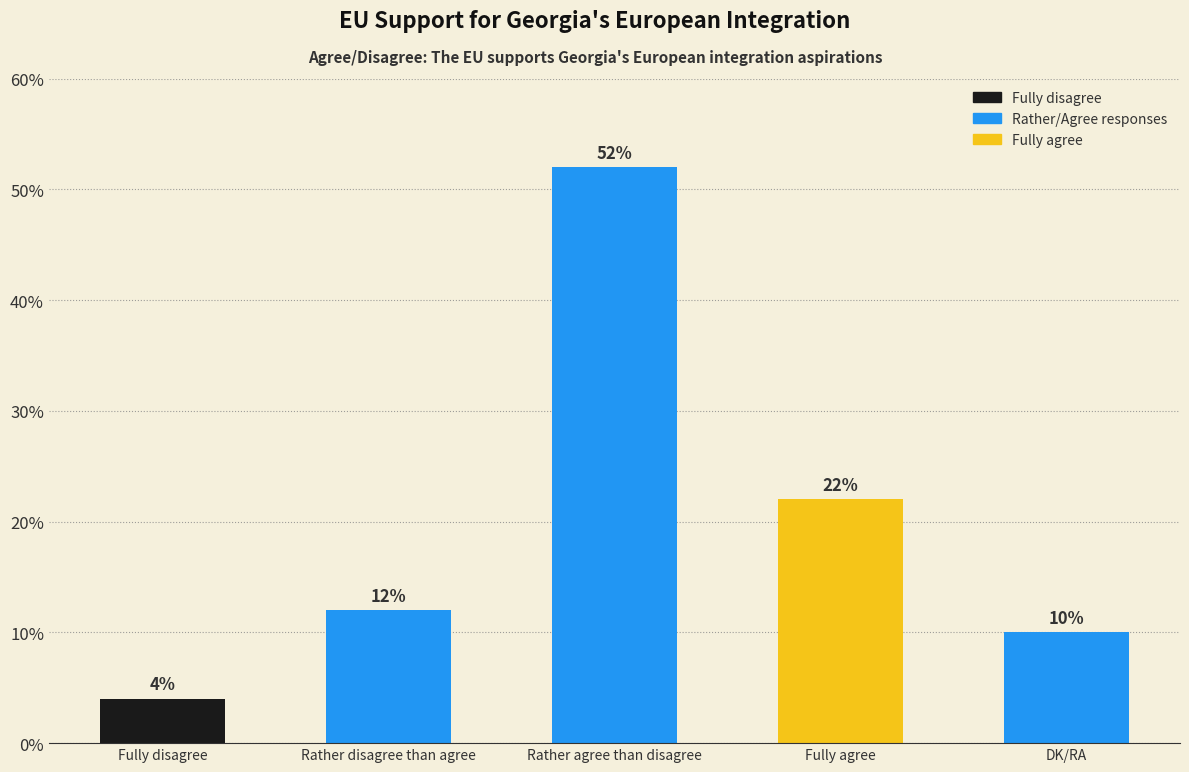

What is the change in value from Rather agree than disagree to Fully agree?

-30